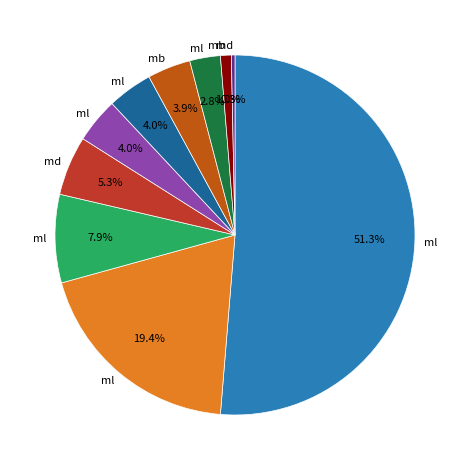

Is there a majority slice in this chart?

Yes